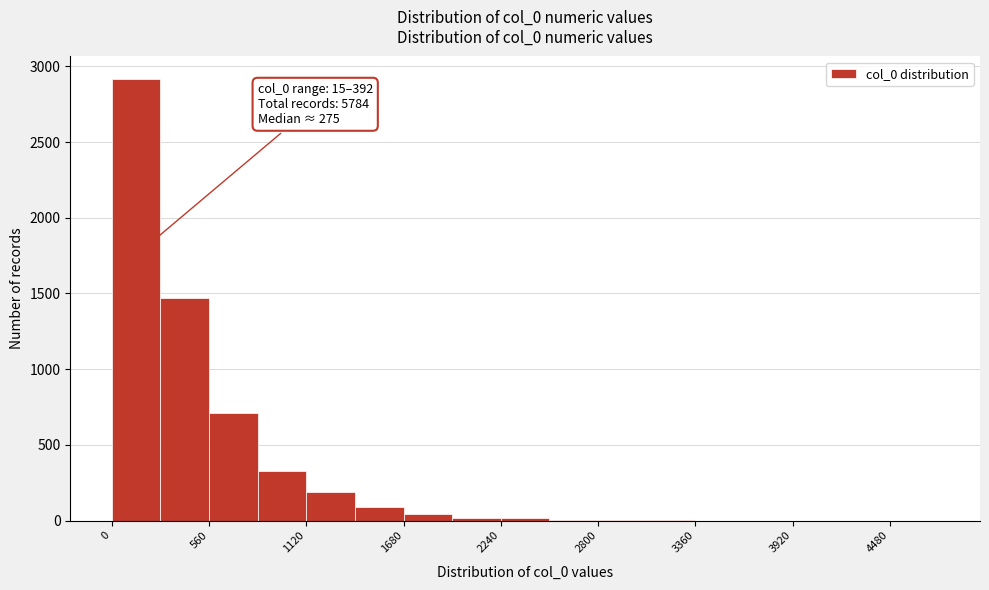

Read against the x-axis, roughly where is the centre of the tallest bar?

100